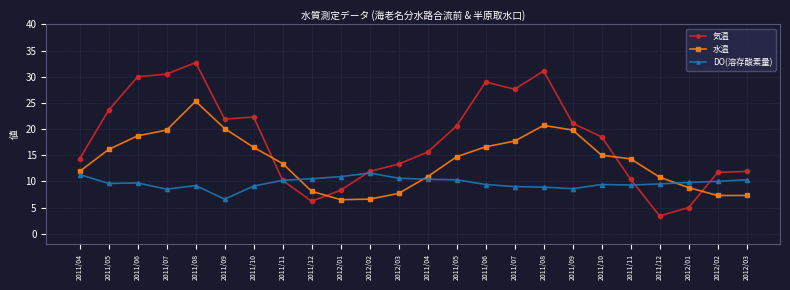

At which category does 水温 reach its first local peak?

2011/08